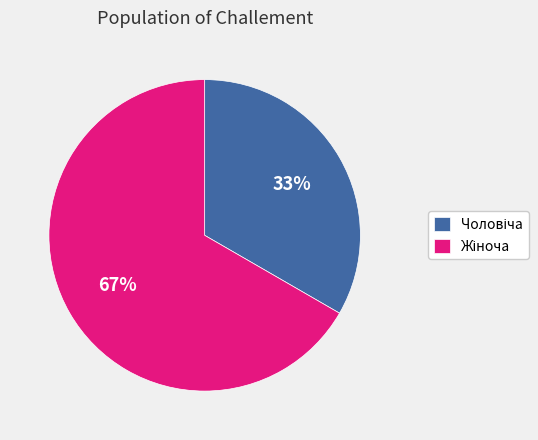

Does any single category account for the majority?

Yes